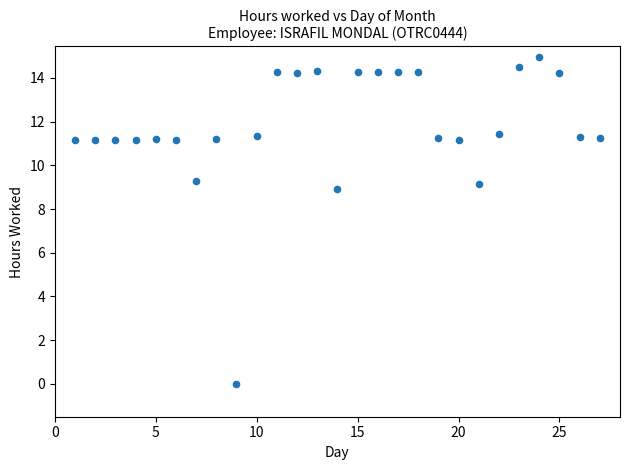

What is the range of Y values (max minus min)?

14.9